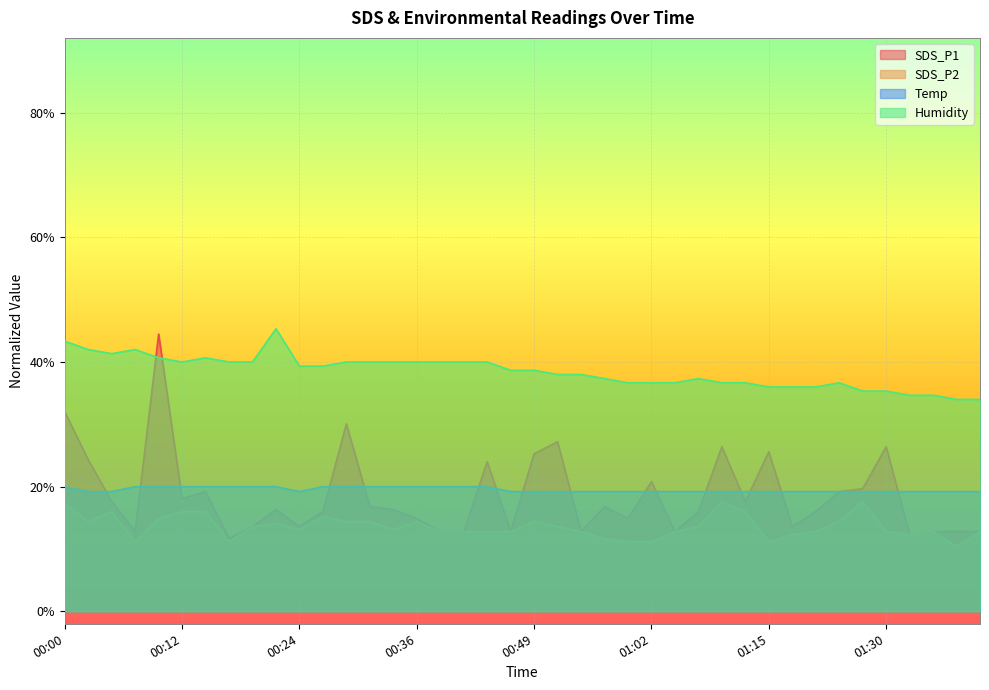

What is the sum of the Humidity values at 00:02 and 00:52?

80.0